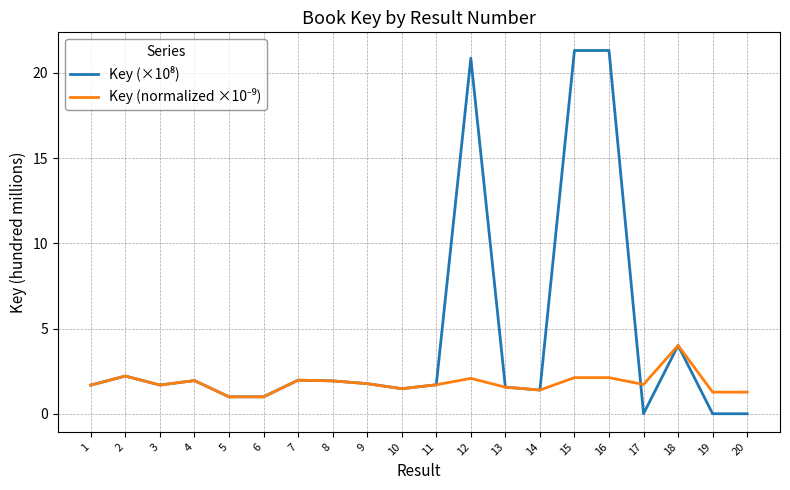

What is the total value across all series at 1?

3.4